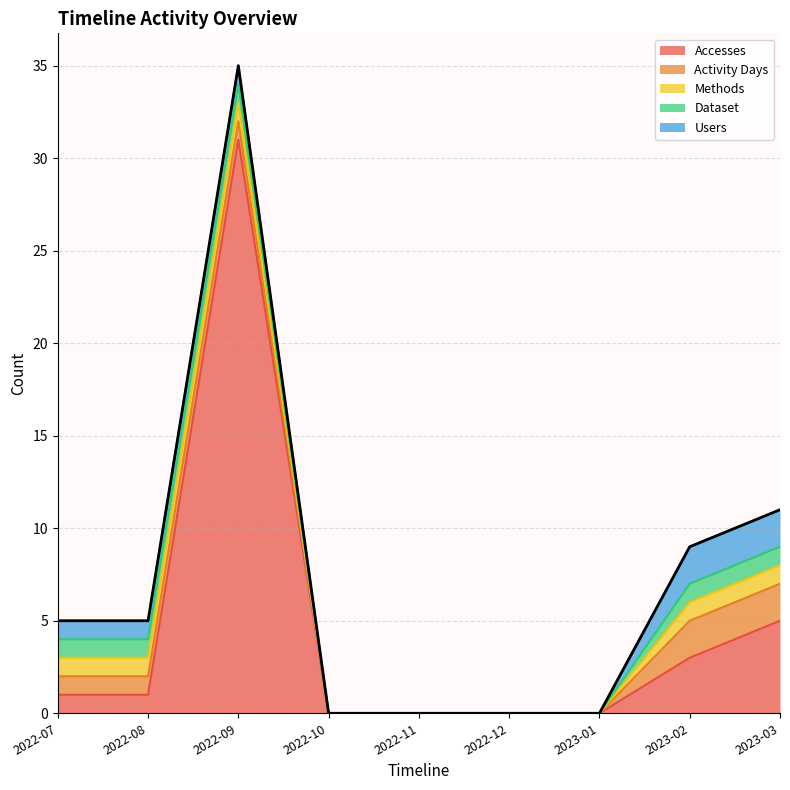

At which label does Users reach its minimum?

2022-10